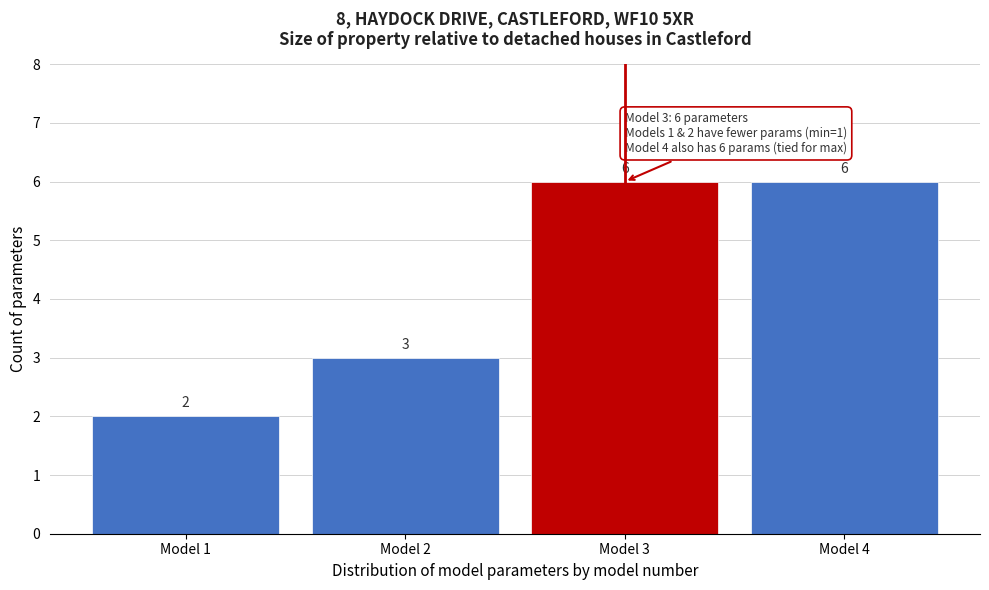

Reading left to right, transcribe all the data shown in this chart.

2	3	6	6